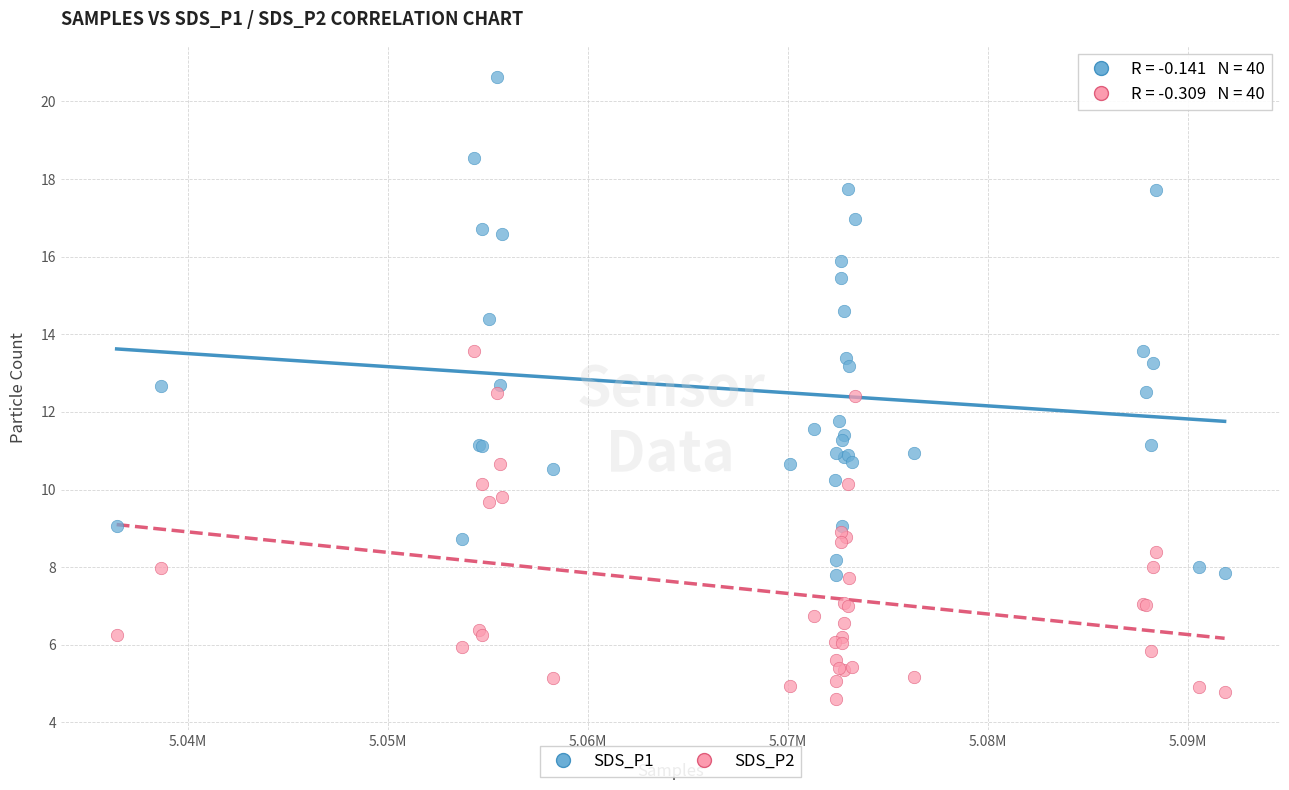

Which series contains the lowest Y value?

SDS_P2